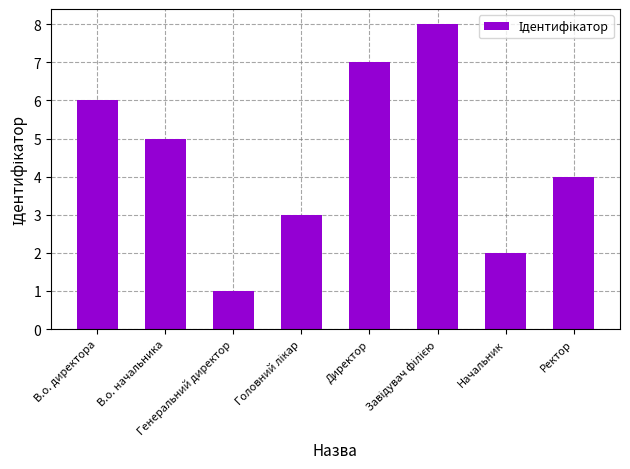

What is the value of the 7th bar from the left?

2